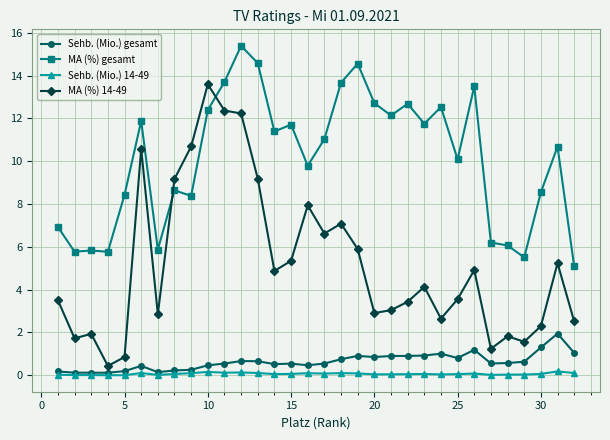

What is the minimum value for MA (%) 14-49?

0.4